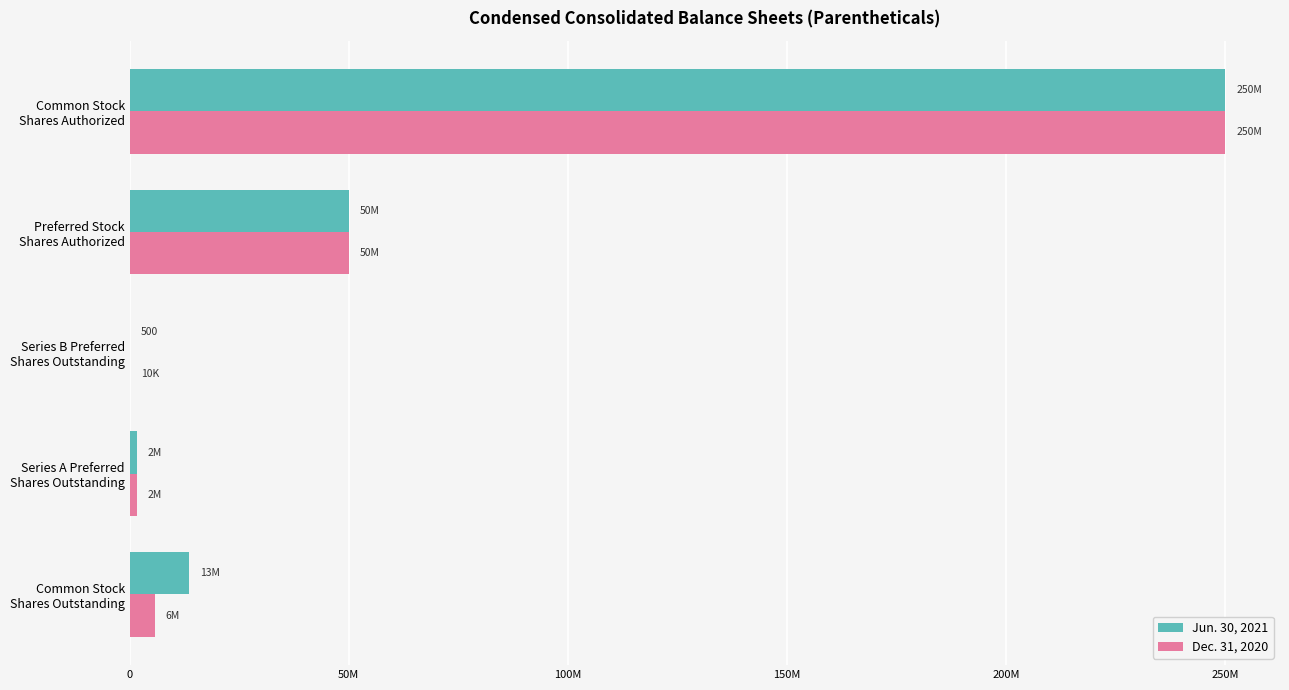

What is the highest value of the Dec. 31, 2020 series?

250000000